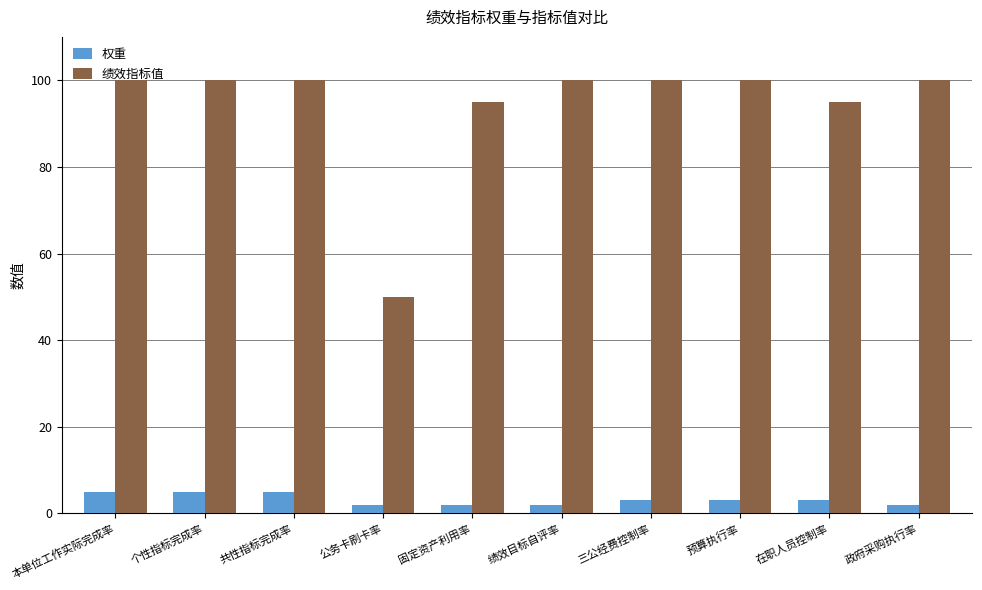

At which label does 绩效指标值 reach its minimum?

公务卡刷卡率